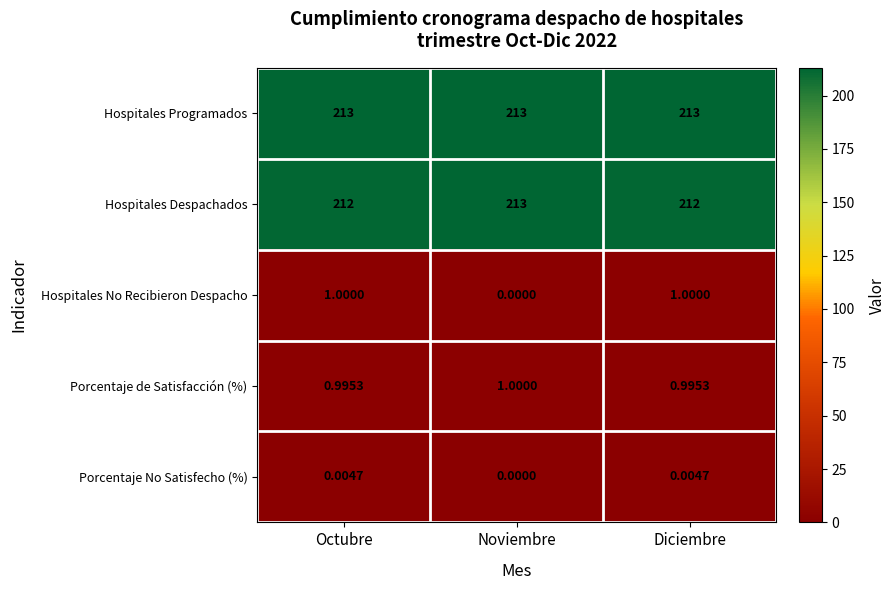

At which label is Hospitales No Recibieron Despacho closest to 0?

Noviembre